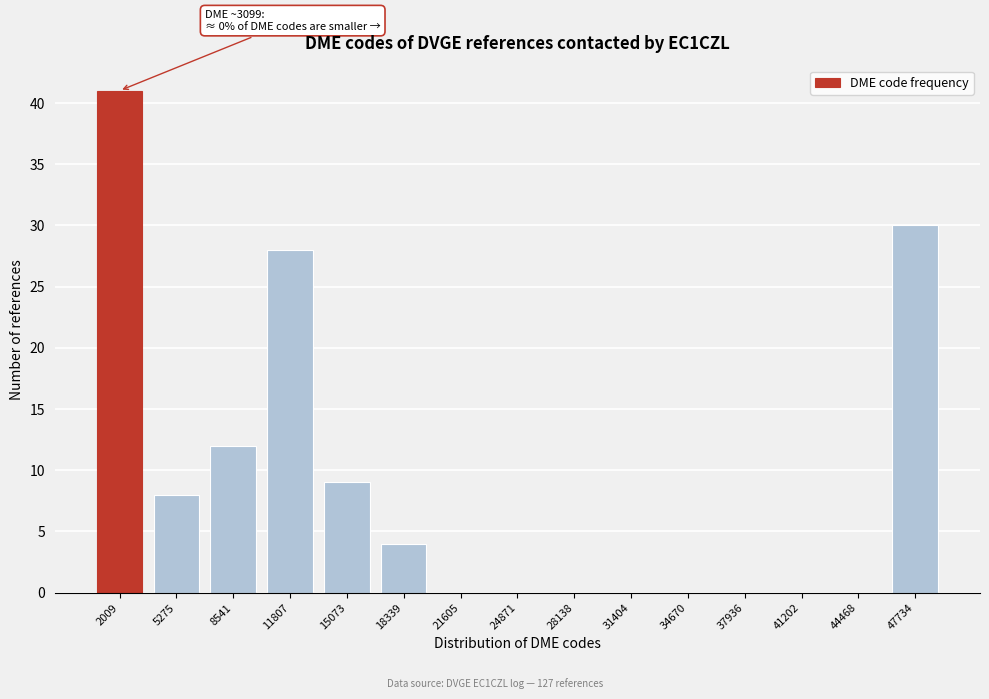

Reading left to right, transcribe all the data shown in this chart.

2009=41	5275=8	8541=12	11807=28	15073=9	18339=4	21605=0	24871=0	28138=0	31404=0	34670=0	37936=0	41202=0	44468=0	47734=30